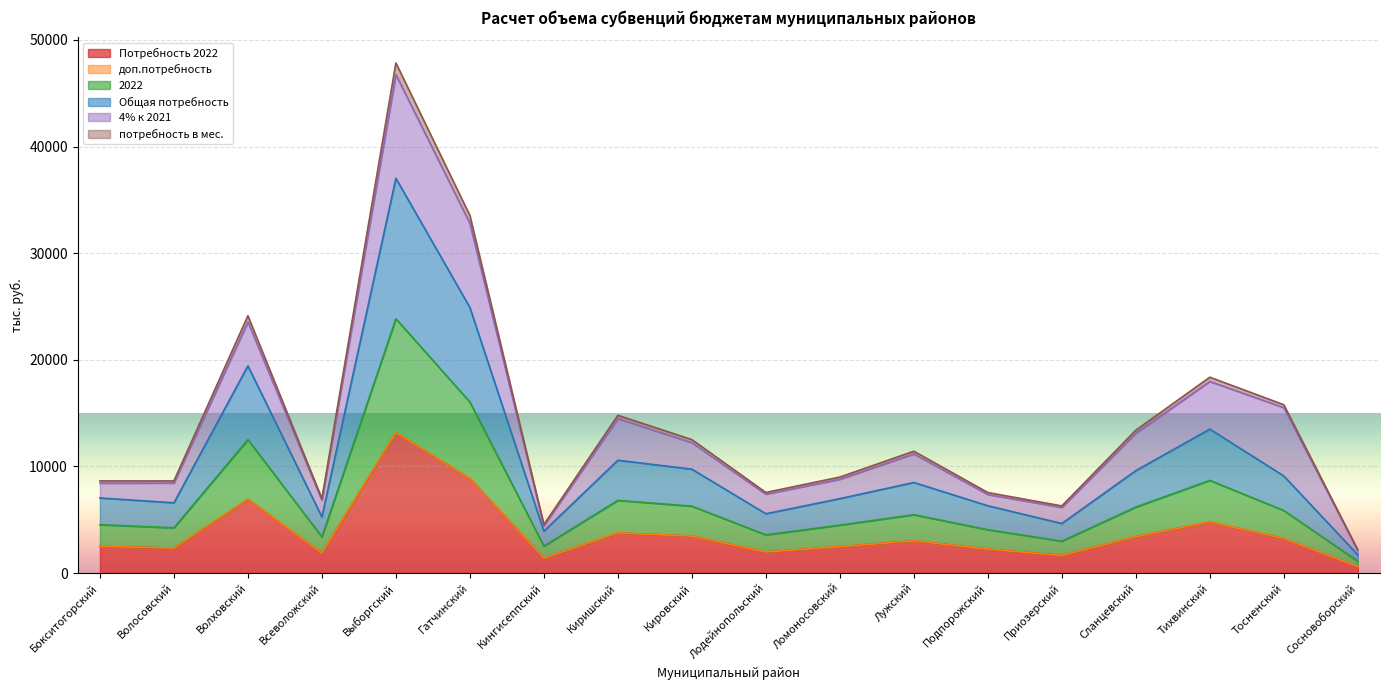

At which category is the sum across all series the highest?

Выборгский